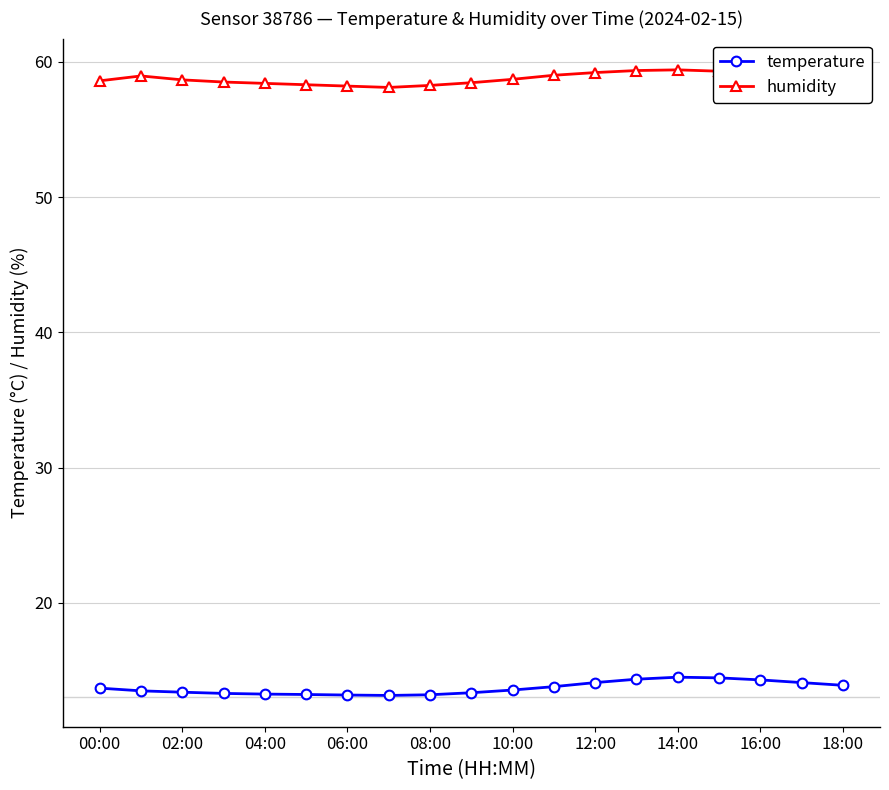

What is the smallest value displayed?

13.2